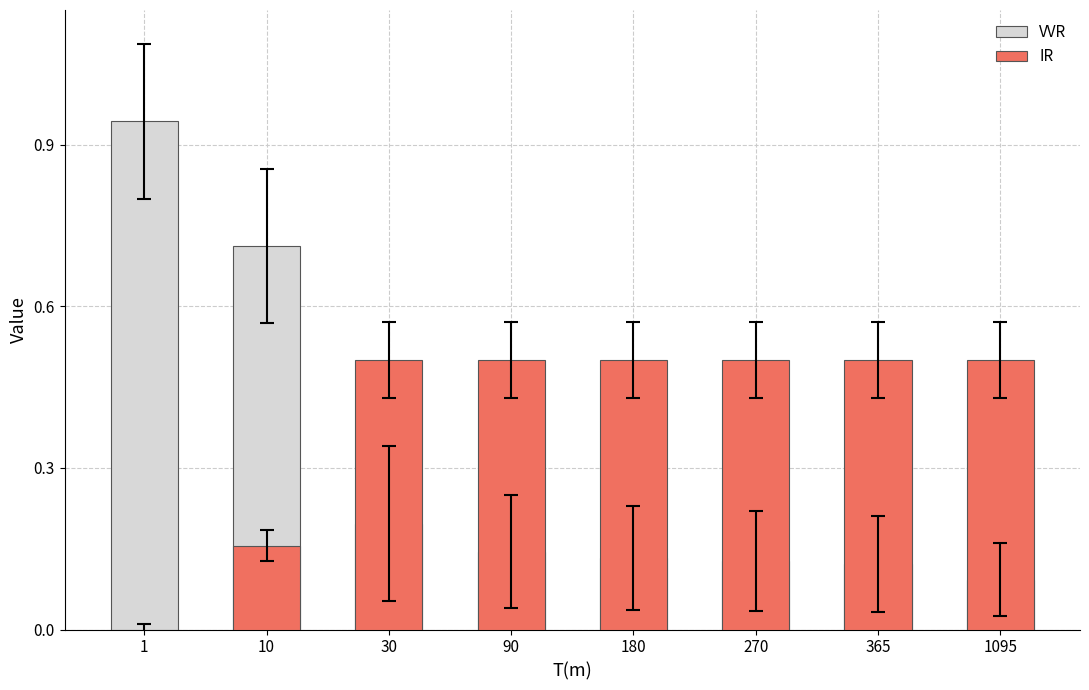

What is the sum of all VVR values?

2.5